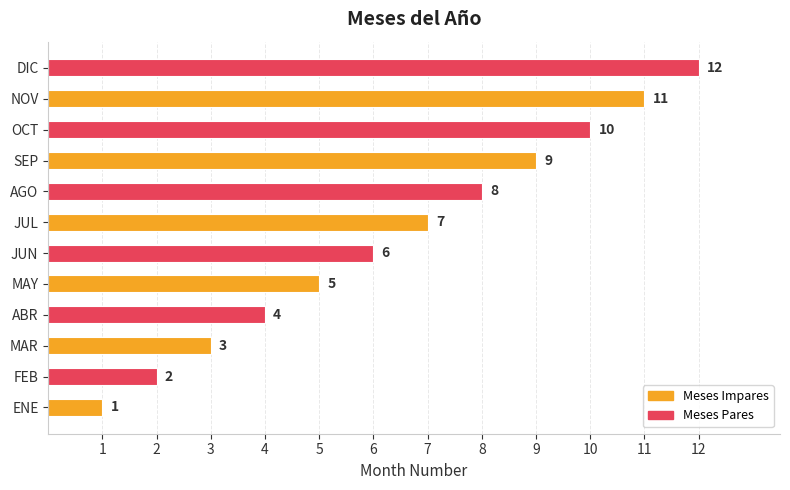

Are the bars grouped side by side (vs. stacked)?

No